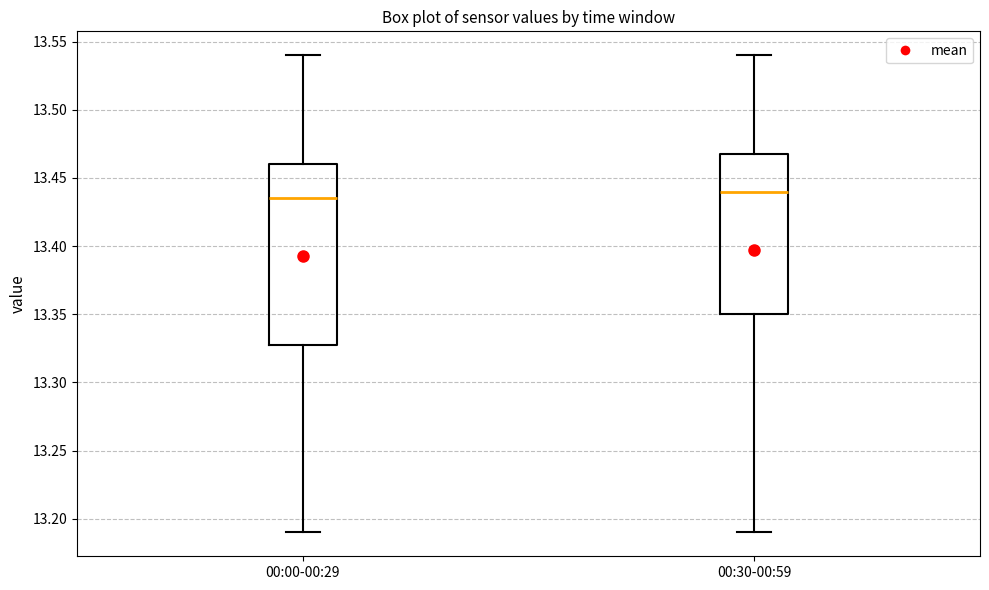

Which box is the tallest, from its lower edge to its upper edge?

00:00-00:29